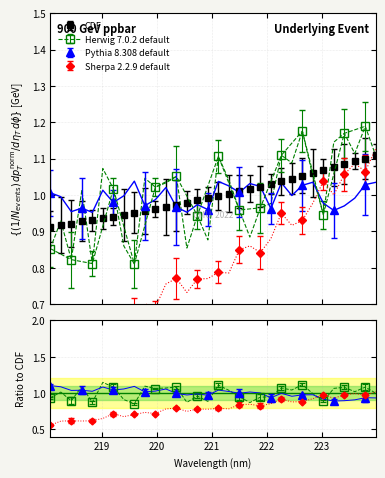

Between 222.263 and 220.1623, which is larger?

222.263